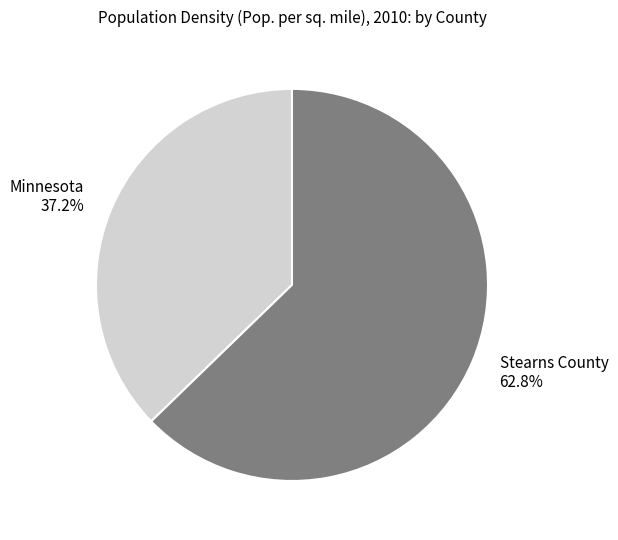

What is the total percentage of Stearns County and Minnesota?

100.0%